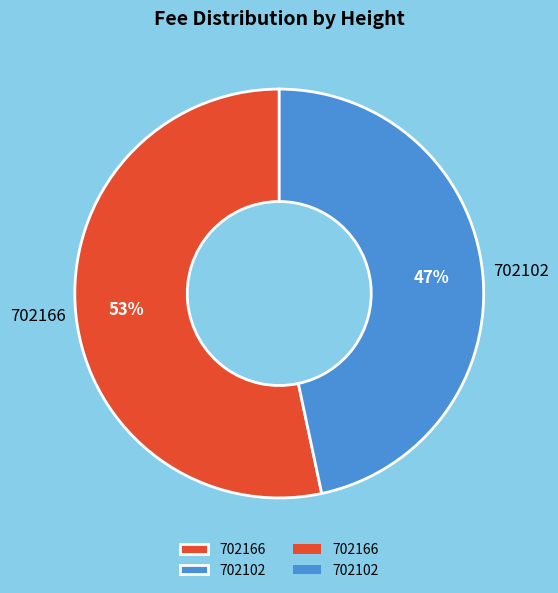

Which slice represents more than half of the pie?

702166